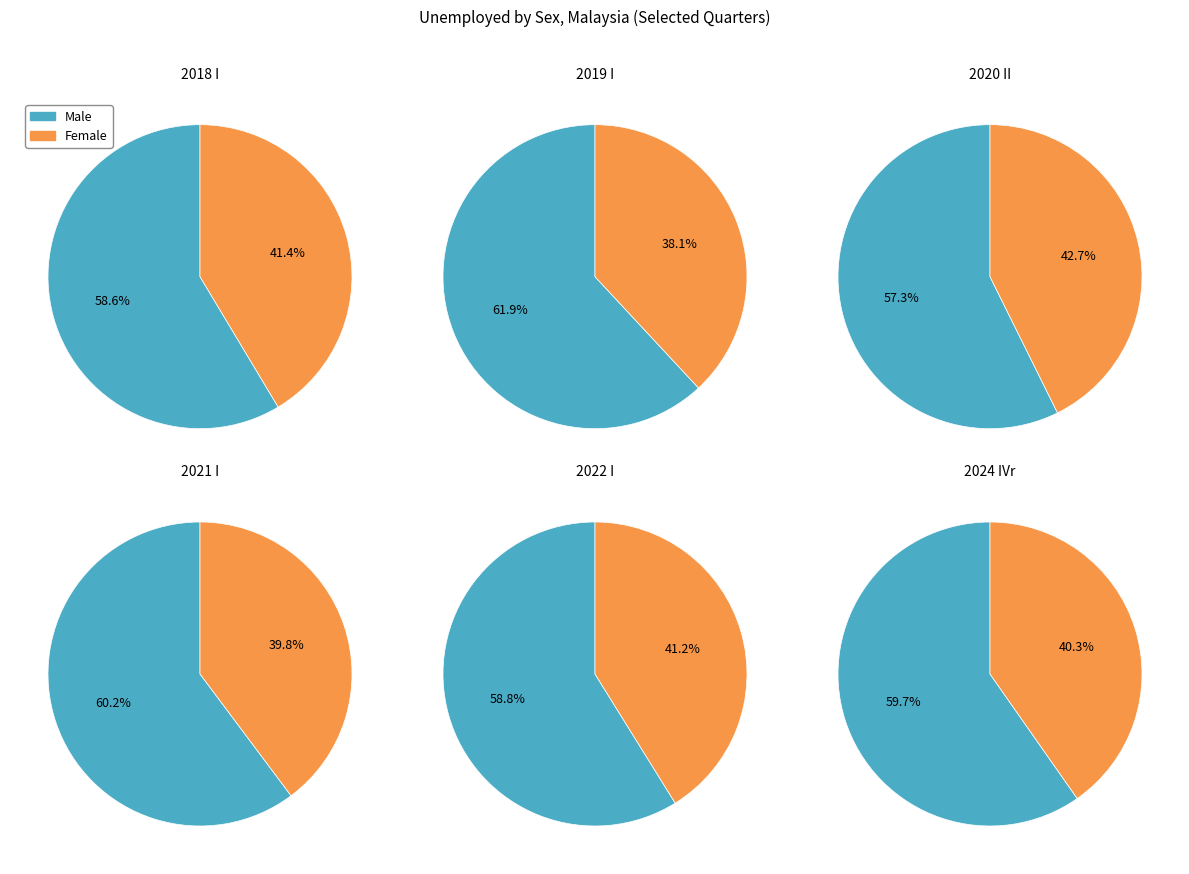

The Male slice represents 71% of the pie. True or false?

False